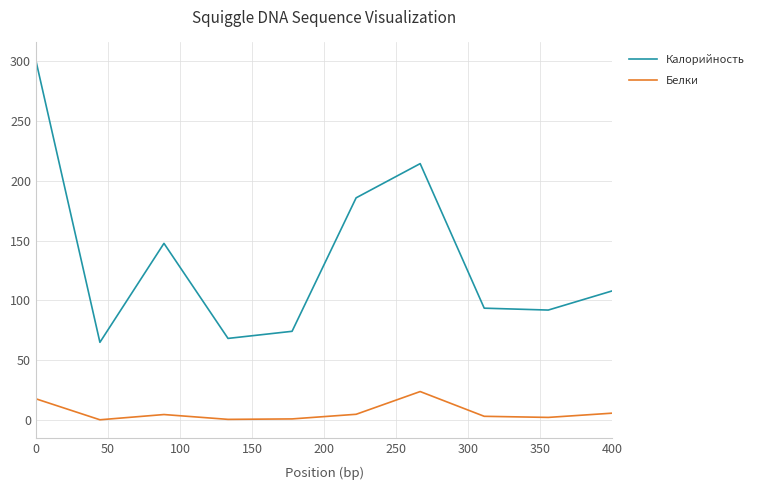

Which series has the widest spread of values?

Калорийность